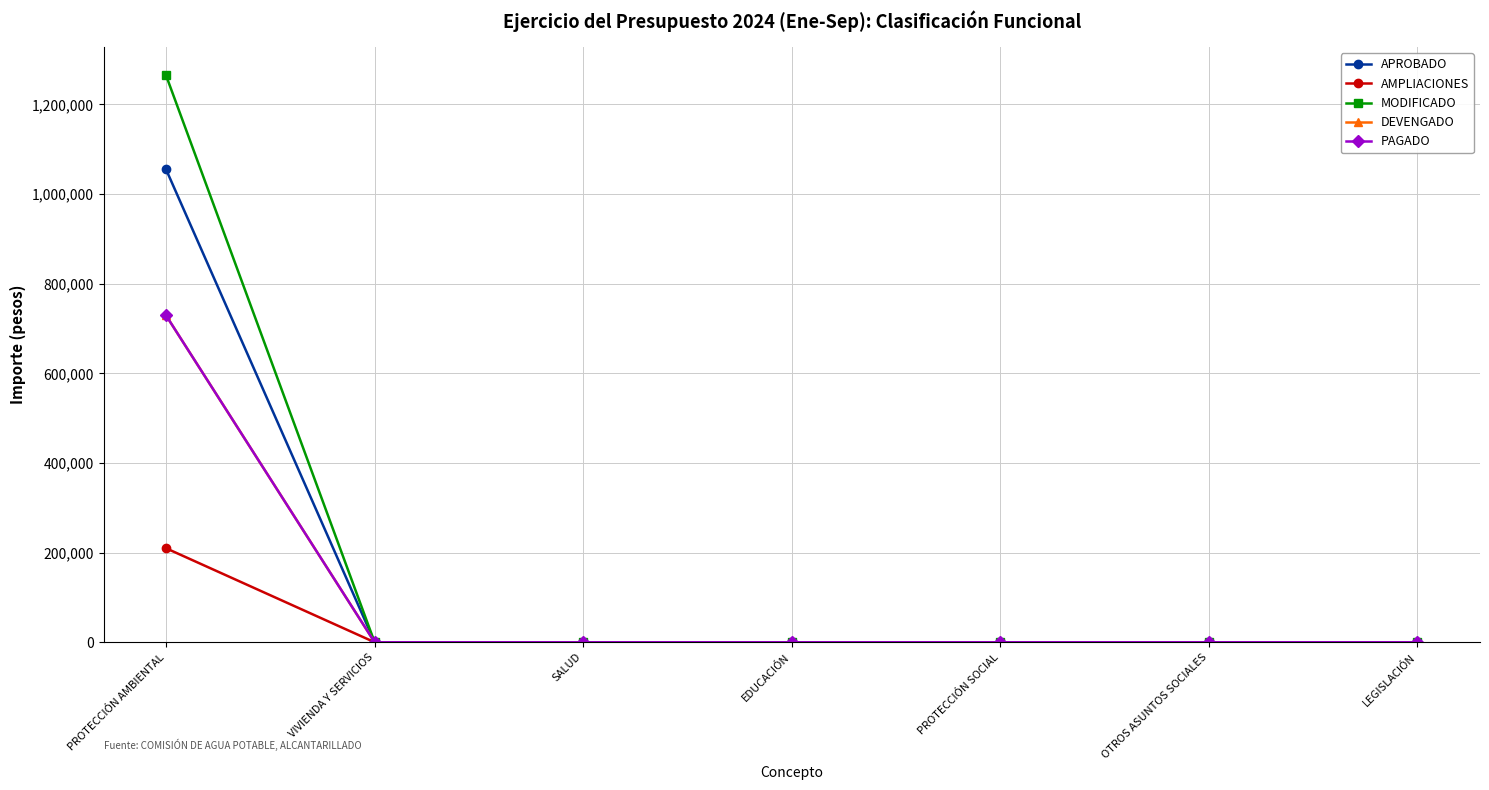

Which series changed the most between VIVIENDA Y SERVICIOS and LEGISLACIÓN?

APROBADO